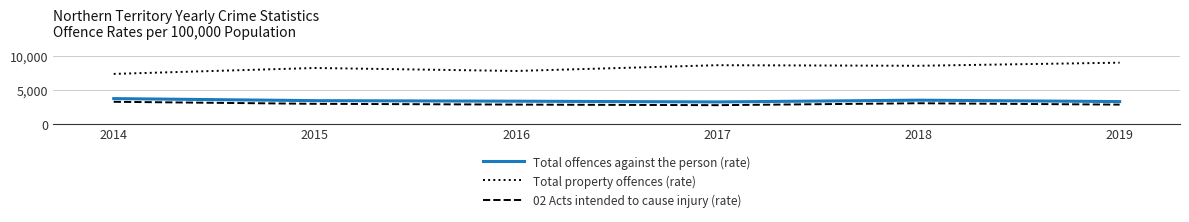

The Total offences against the person (rate) series shows 3305.4 at 2016. True or false?

True